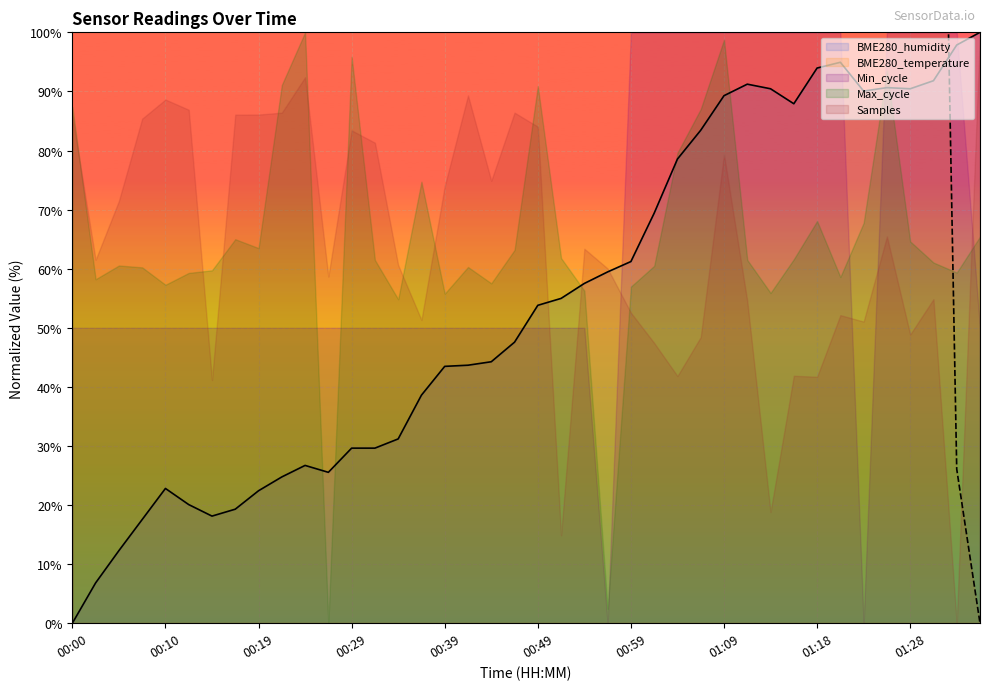

What is the sum of the BME280_temperature values at 00:54 and 00:41?

2504.3